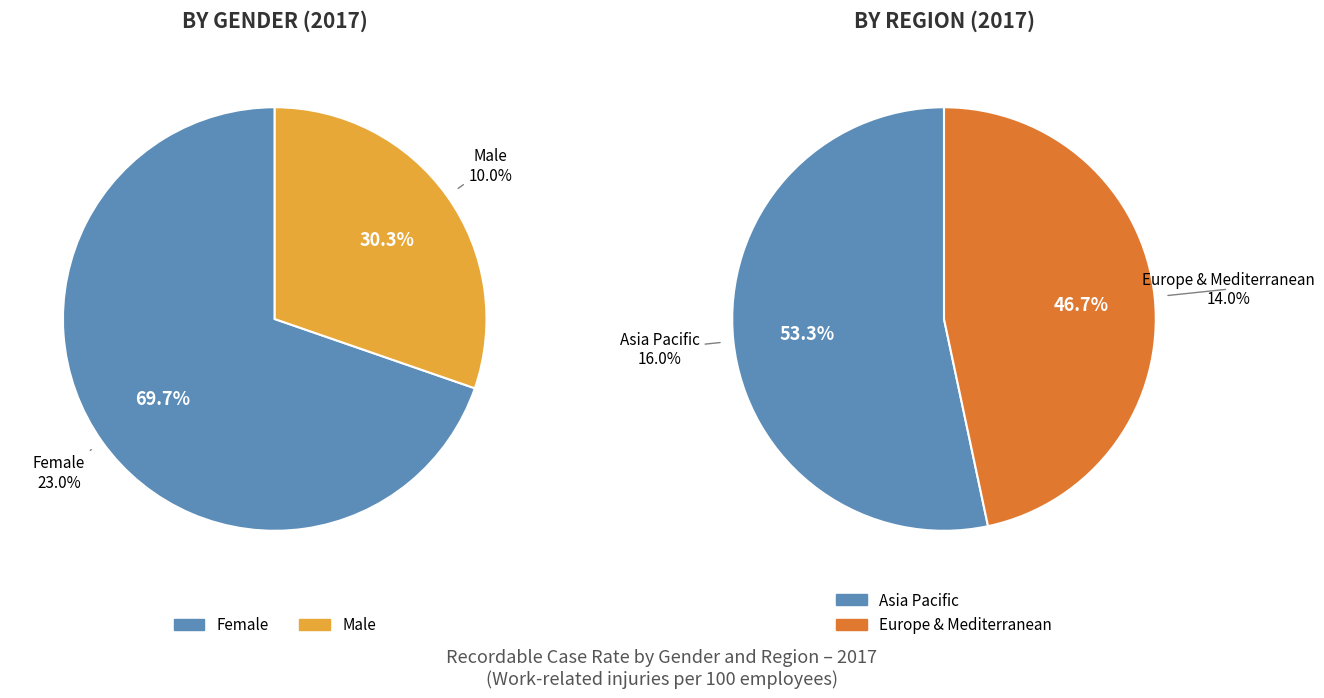

Between 0 and 1, which series saw the biggest shift?

Europe & Mediterranean